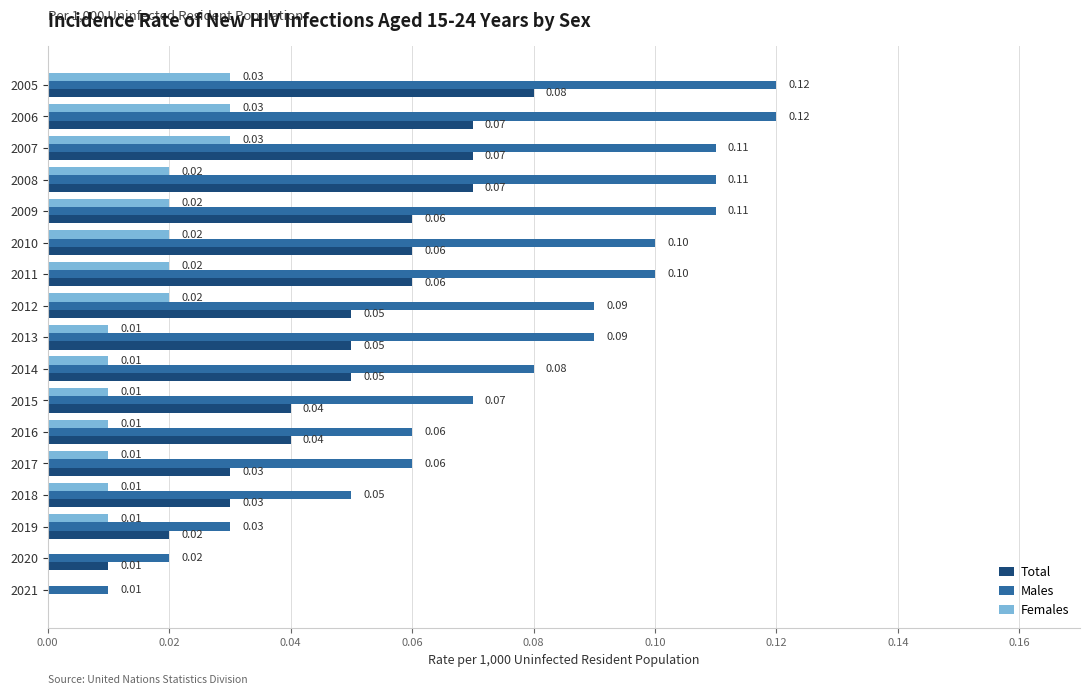

At which category is the sum across all series the highest?

2005